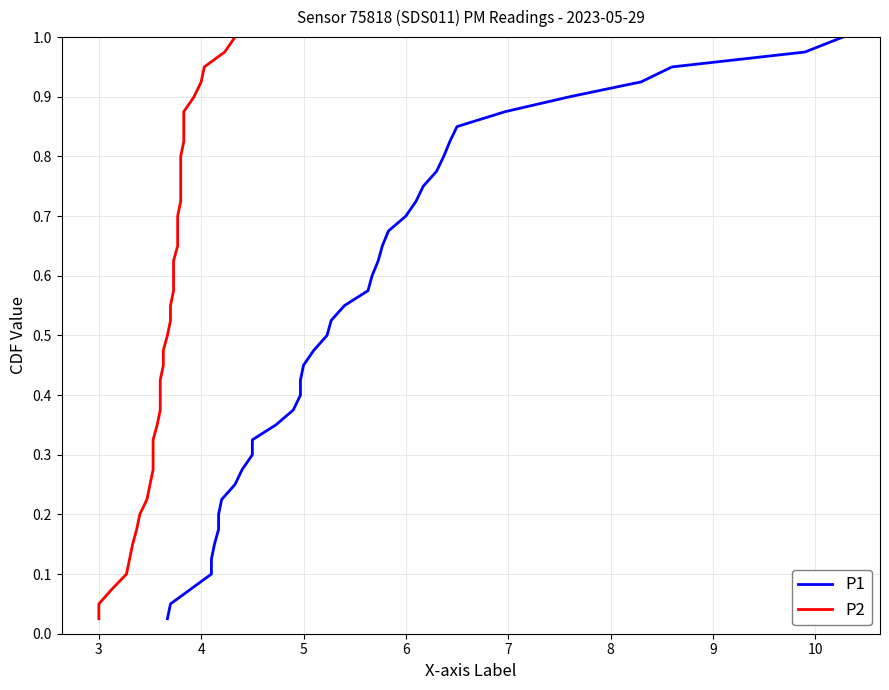

At how many categories does at least one series exceed 0?

40